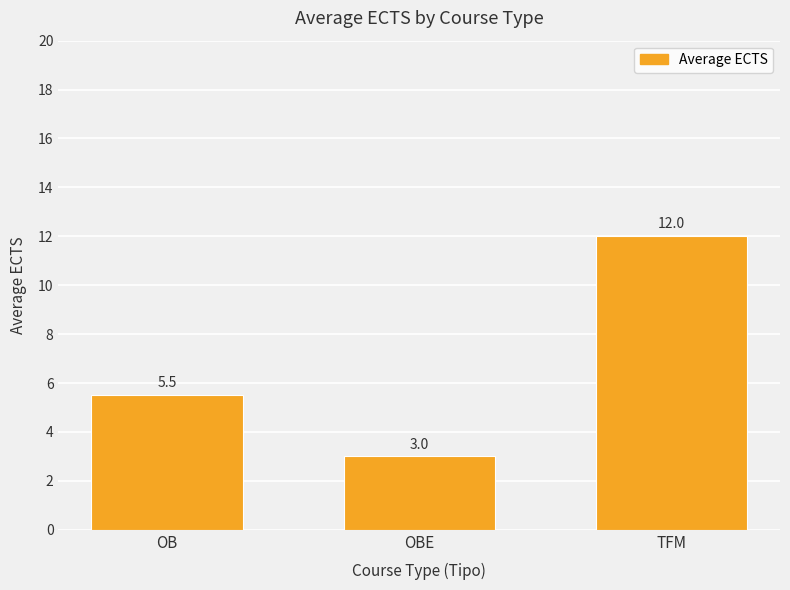

What is the approximate value at OBE?

3.0